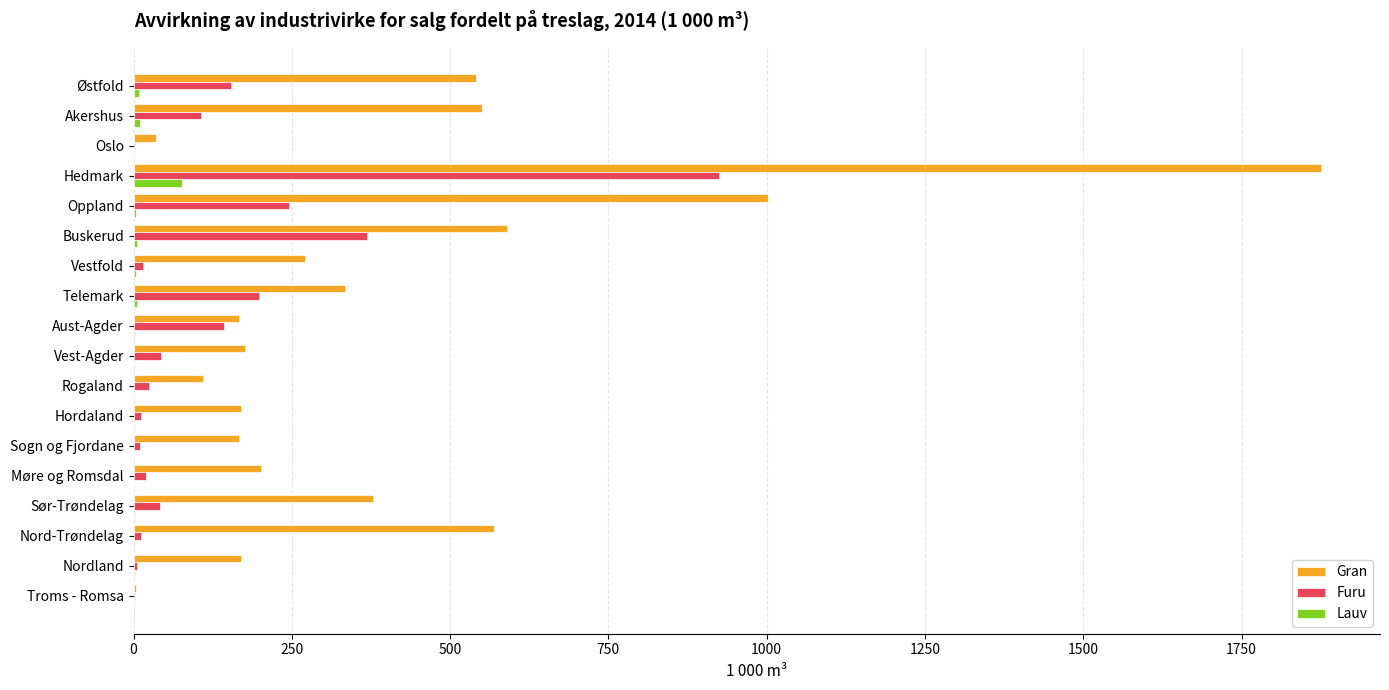

Which label corresponds to the largest value in the chart?

Hedmark